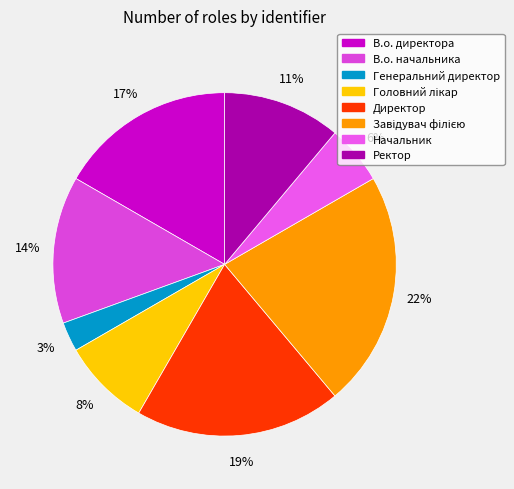

The Головний лікар slice represents 8% of the pie. True or false?

True